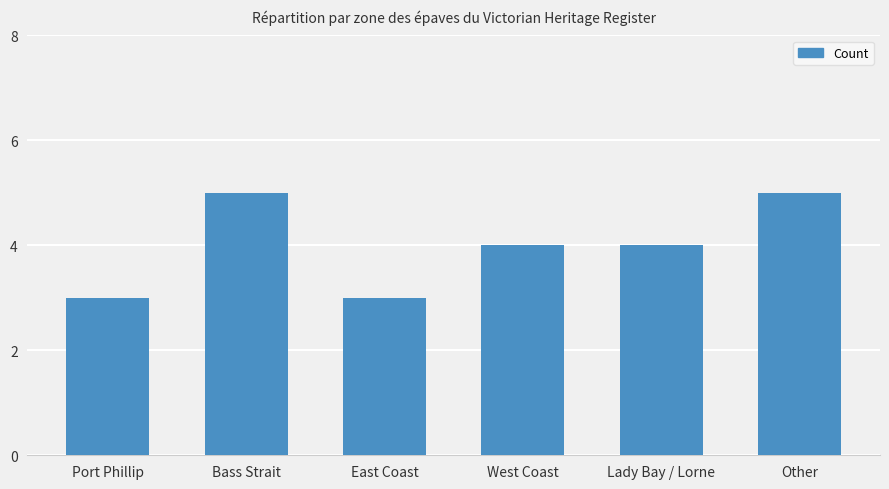

Reading left to right, extract all data points from this chart.

Port Phillip=3	Bass Strait=5	East Coast=3	West Coast=4	Lady Bay / Lorne=4	Other=5